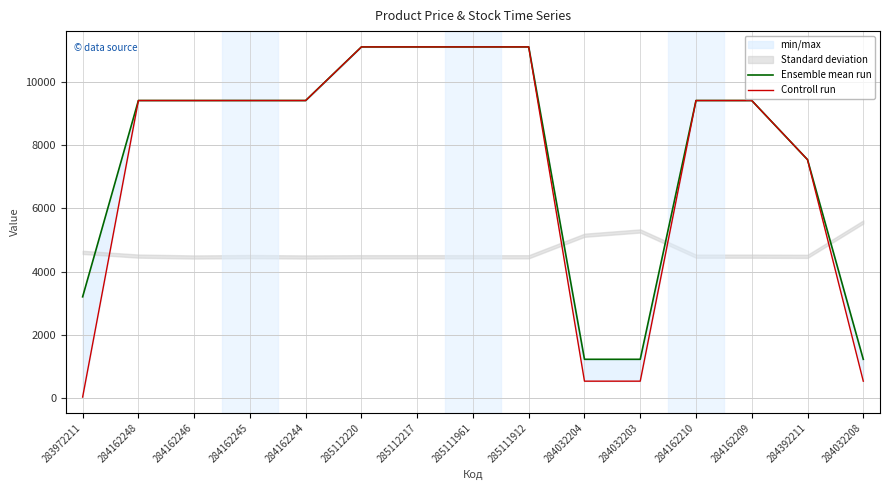

Between 284162246 and 285111961, which is larger?

285111961